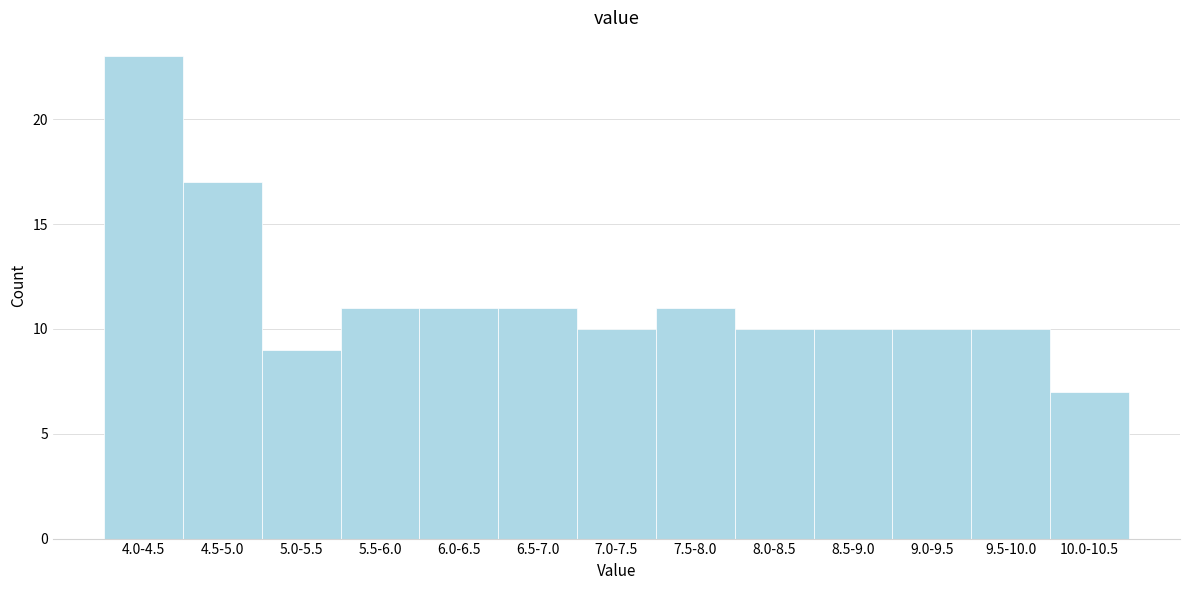

Reading left to right, list all the values displayed in this chart.

4.0-4.5=23	4.5-5.0=17	5.0-5.5=9	5.5-6.0=11	6.0-6.5=11	6.5-7.0=11	7.0-7.5=10	7.5-8.0=11	8.0-8.5=10	8.5-9.0=10	9.0-9.5=10	9.5-10.0=10	10.0-10.5=7